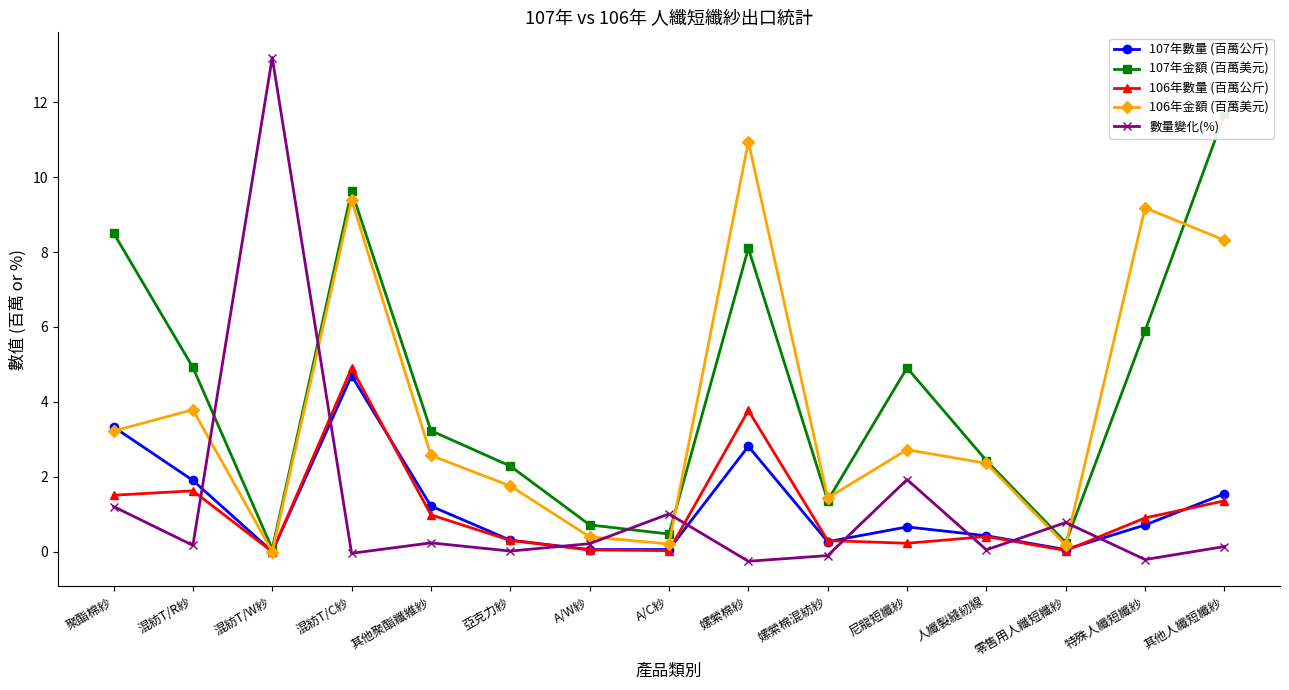

After their last crossing, which series has the higher values: 107年金額 (百萬美元) or 106年金額 (百萬美元)?

107年金額 (百萬美元)